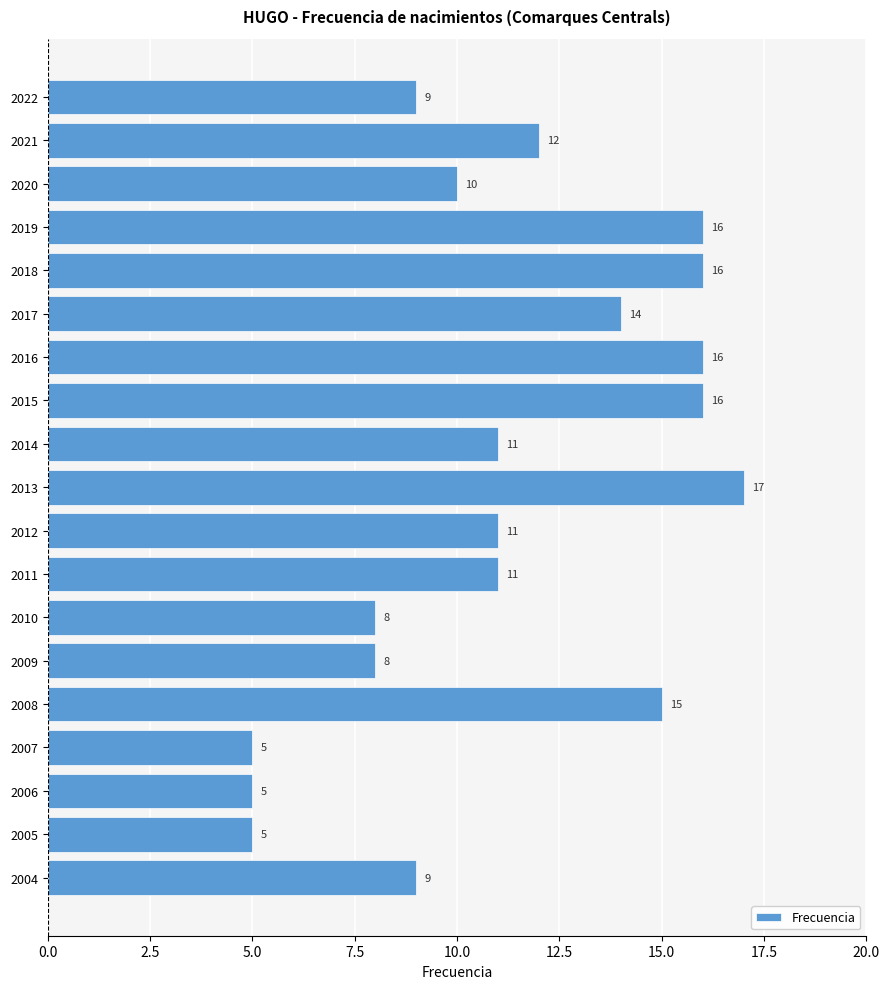

How many bars are there in total?

19